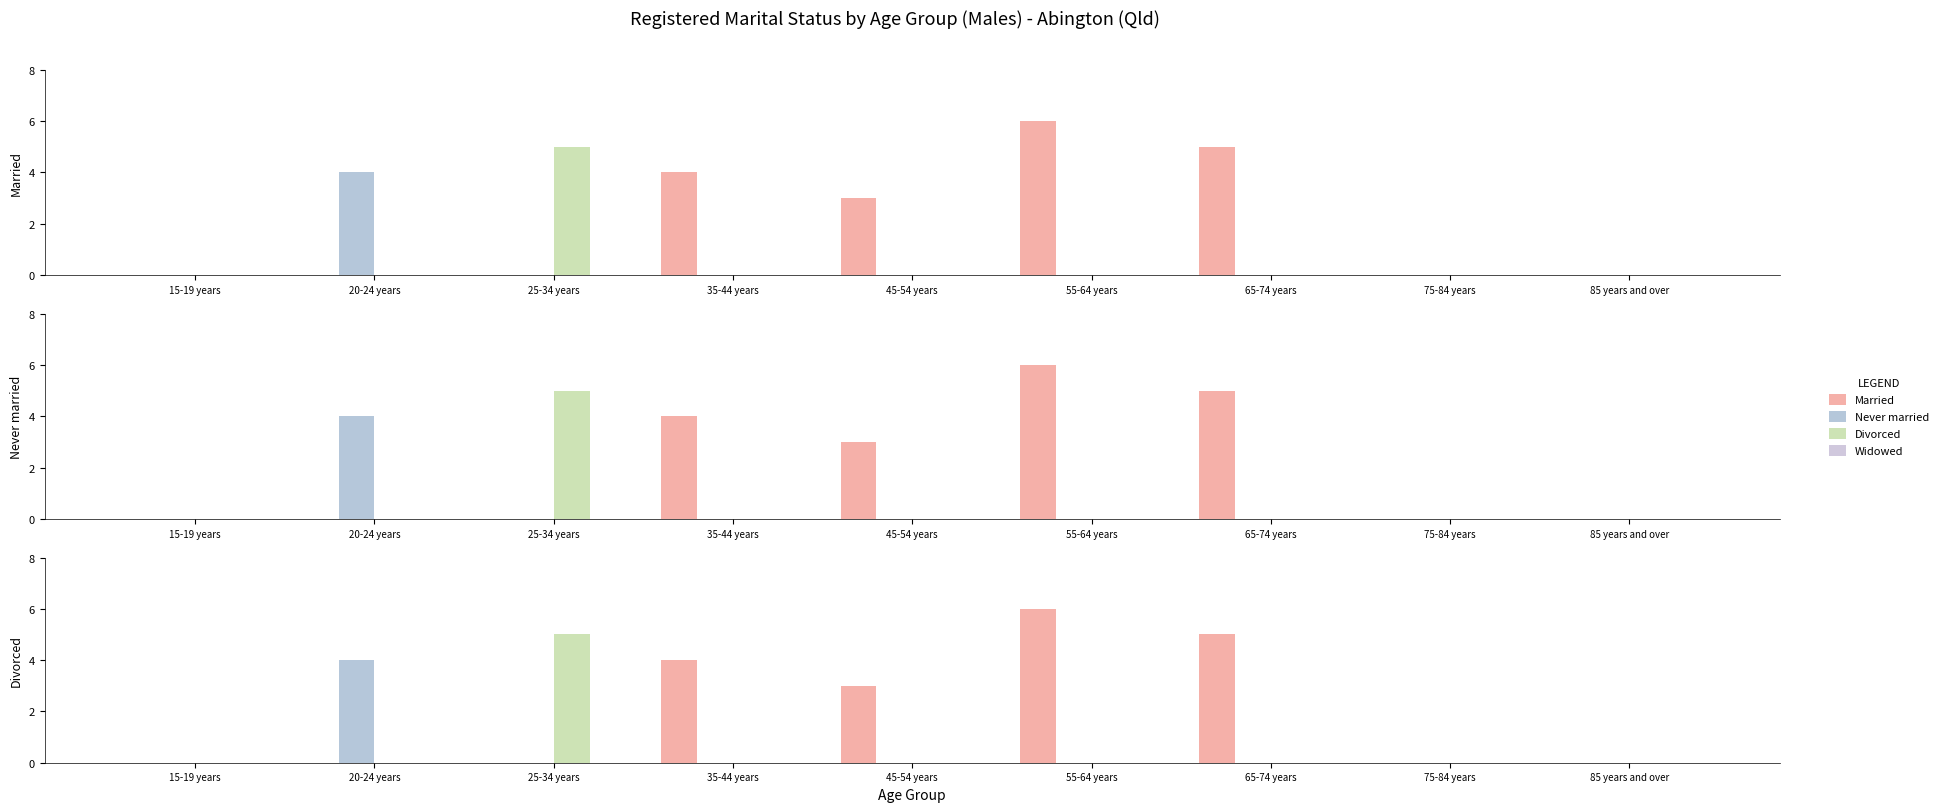

What is the label of the 8th bar from the left?

75-84 years